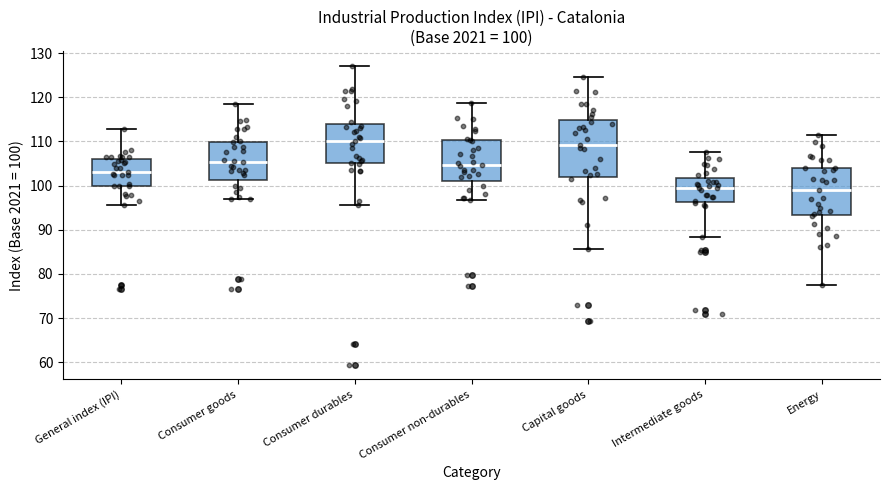

Which box is the tallest, from its lower edge to its upper edge?

Capital goods